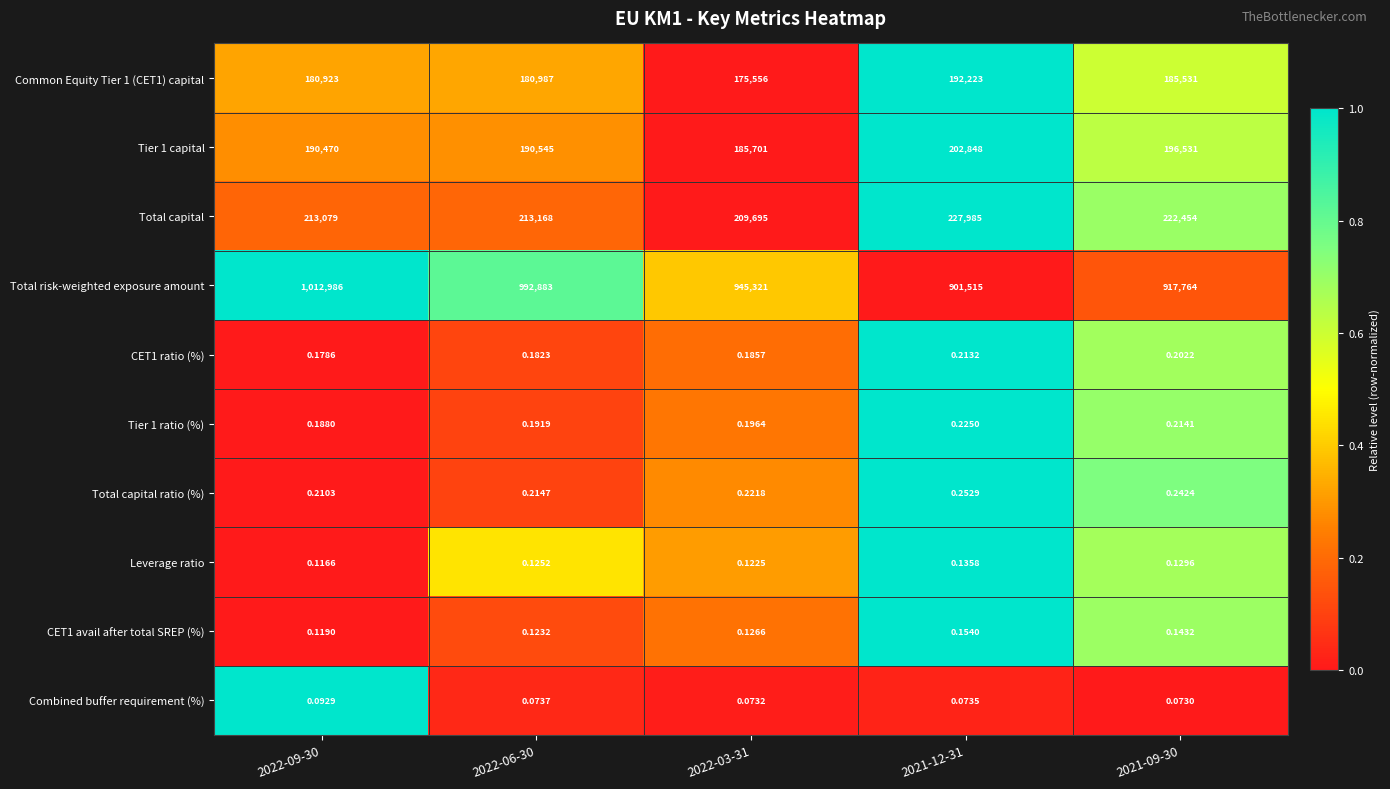

Which series changed the most between 2022-03-31 and 2021-09-30?

Total risk-weighted exposure amount